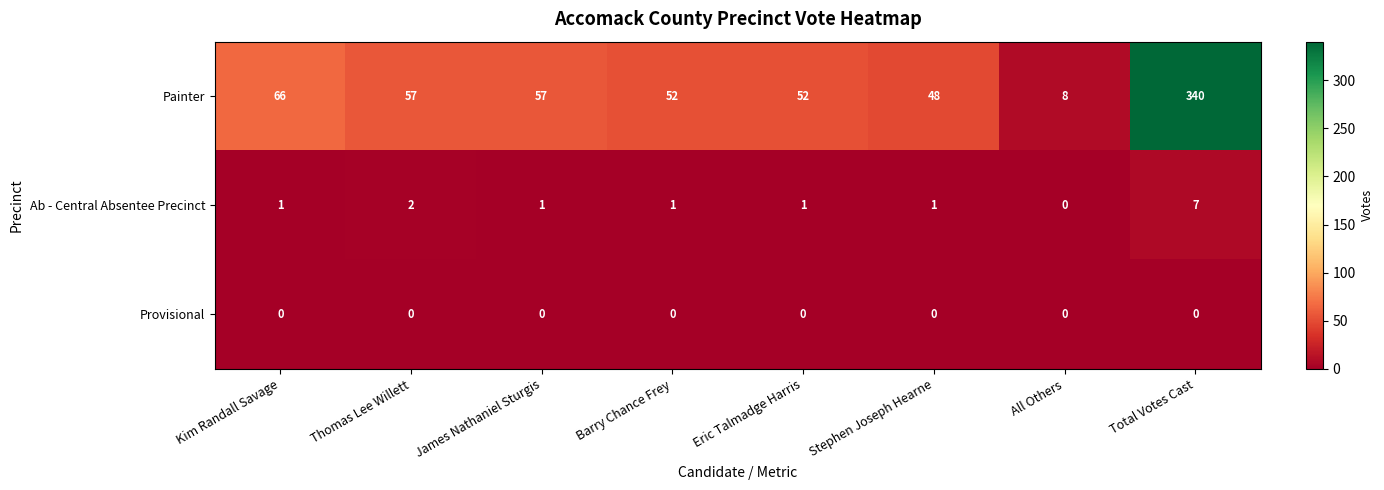

Which series has the largest total across all categories?

Painter